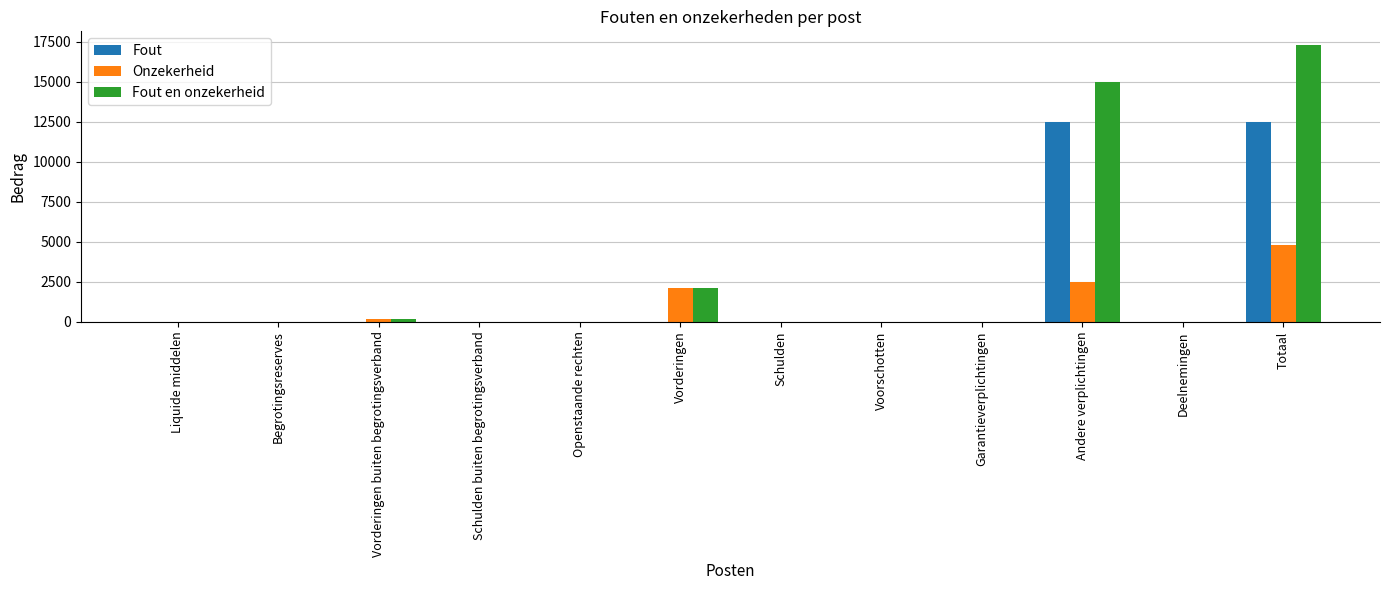

Does the chart contain stacked bars?

No